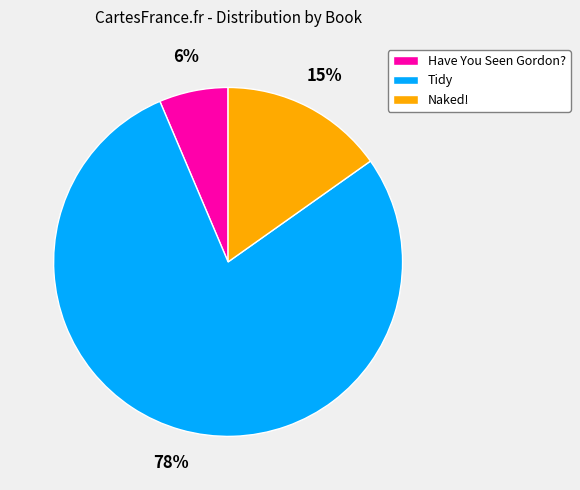

Do Naked! and Have You Seen Gordon? together represent more than half of the pie?

No